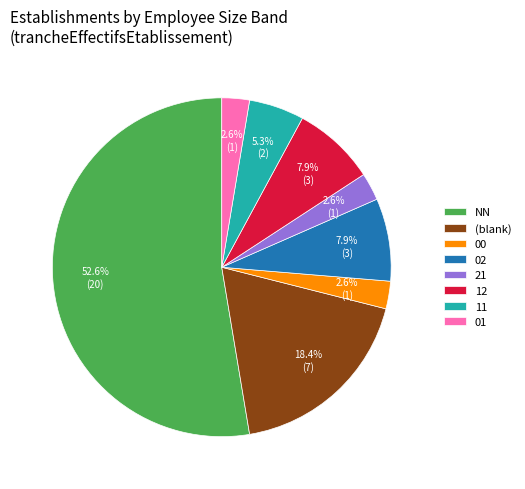

Is 02 the majority of the pie?

No